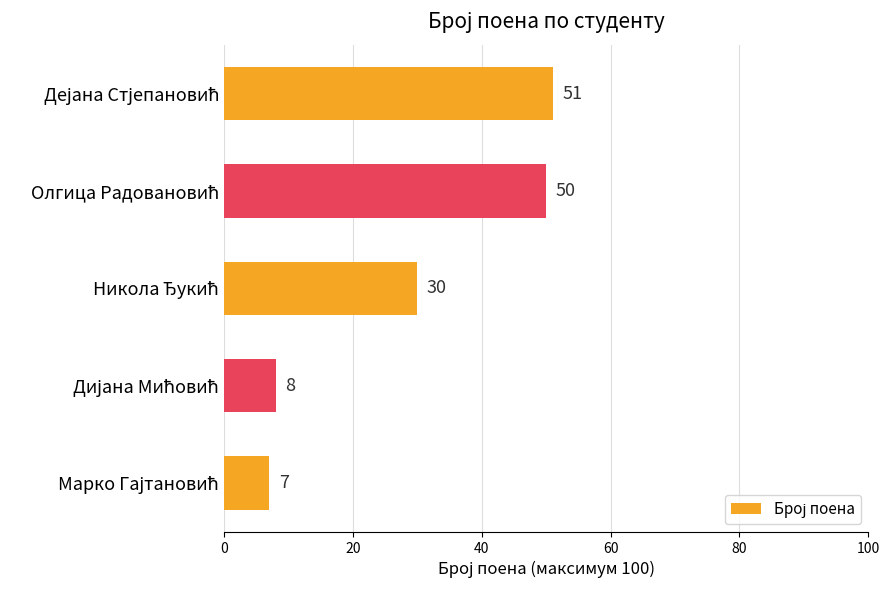

What is the minimum value shown in the chart?

7